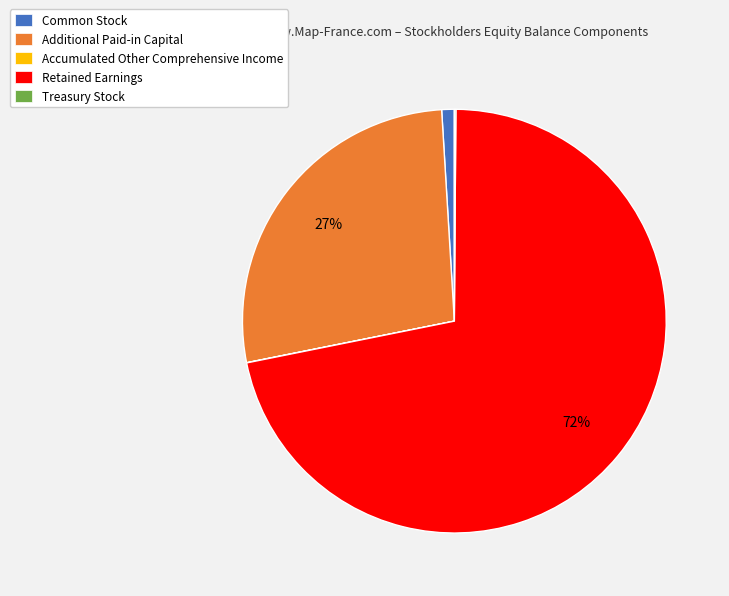

Which slice is the largest?

Retained Earnings